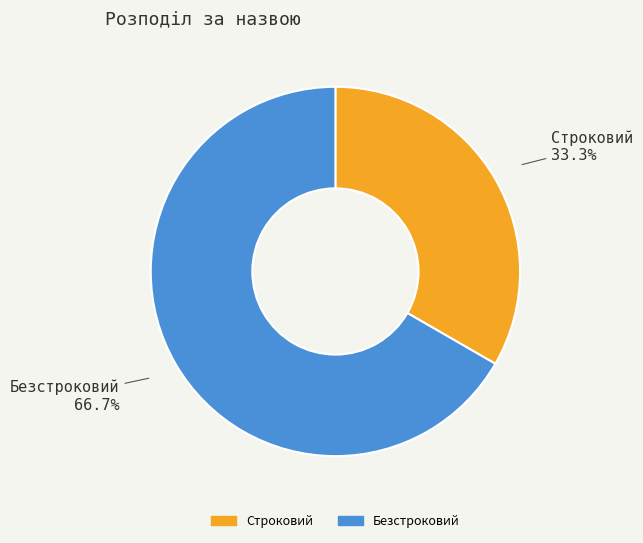

What percentage is NOT represented by Безстроковий?

33.3%